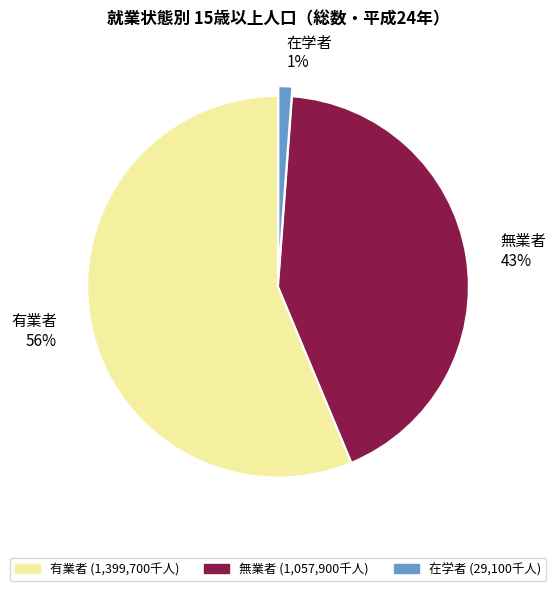

To the nearest percent, what is the difference between the largest and smallest slice percentages?

55%